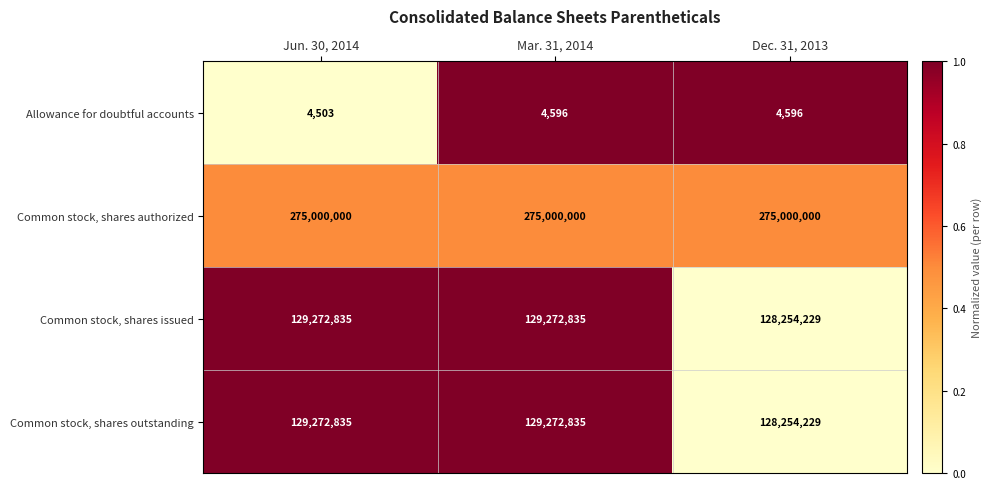

What is the minimum value for Common stock, shares issued?

128254229